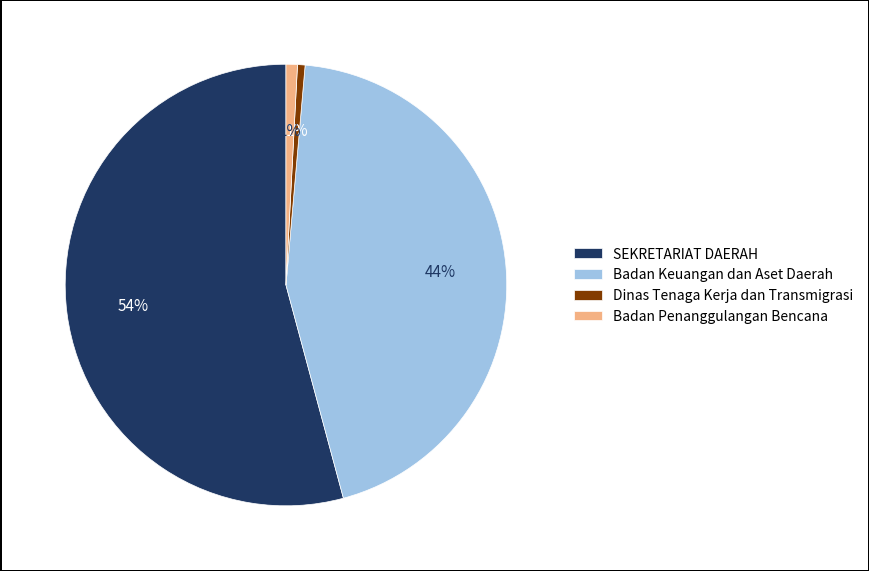

Which has a higher value, SEKRETARIAT DAERAH or Dinas Tenaga Kerja dan Transmigrasi?

SEKRETARIAT DAERAH